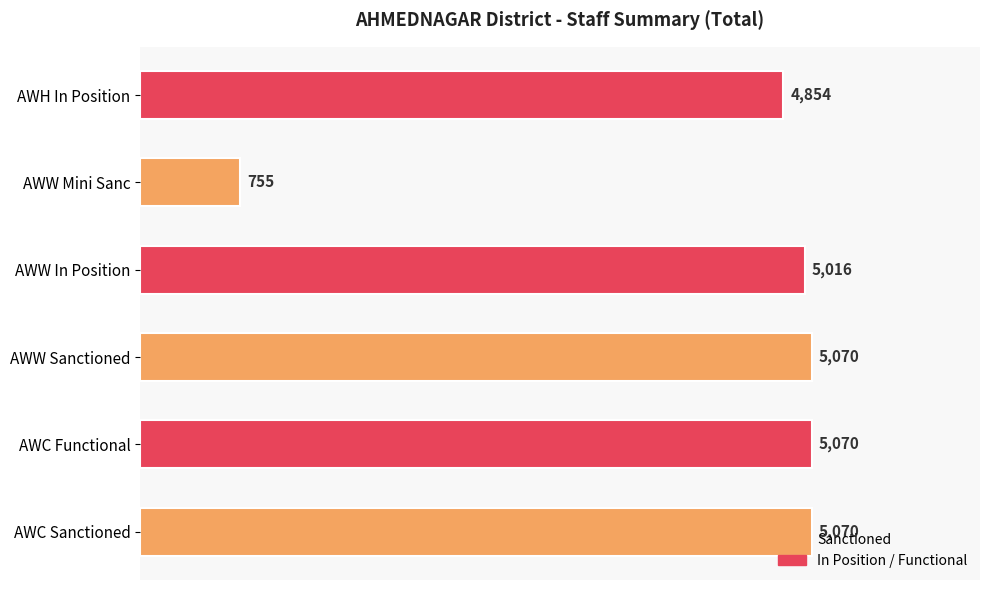

What is the sum of the values at AWW Mini Sanc and AWH In Position?

5609